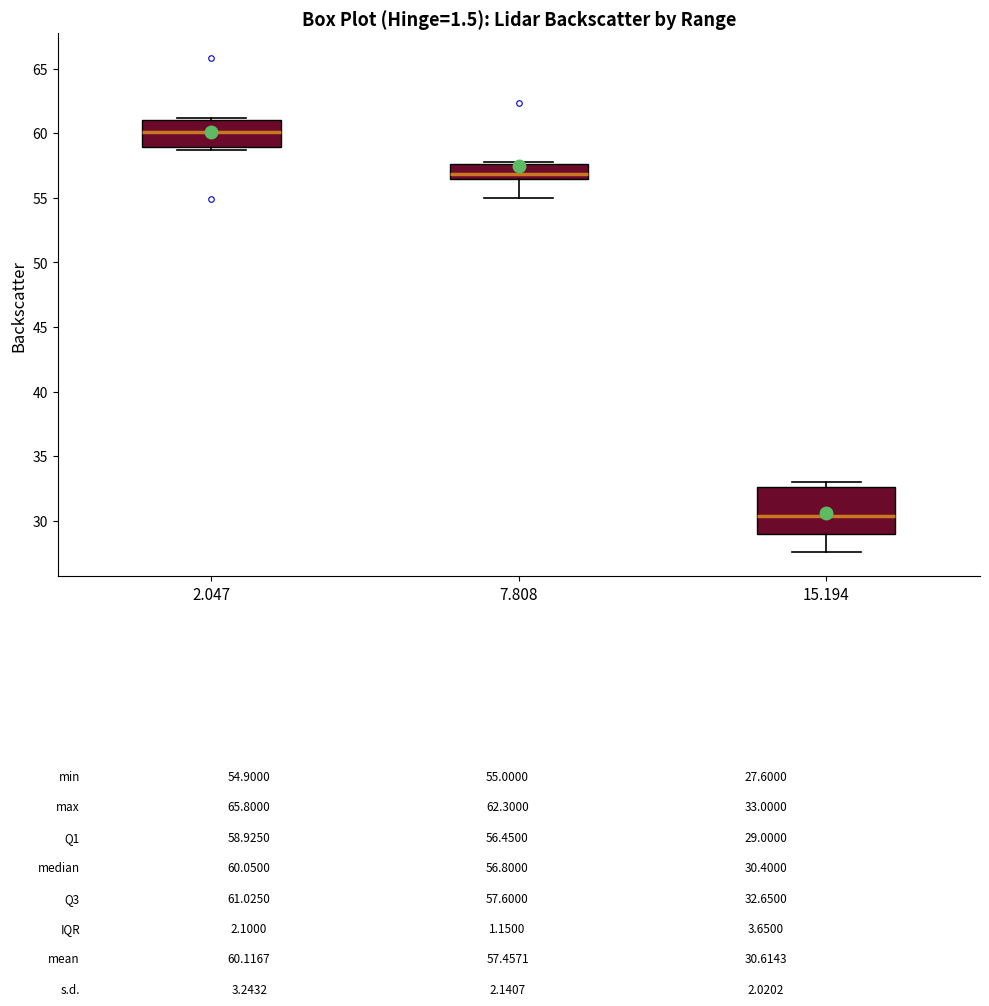

Which box's median line is the highest?

2.047